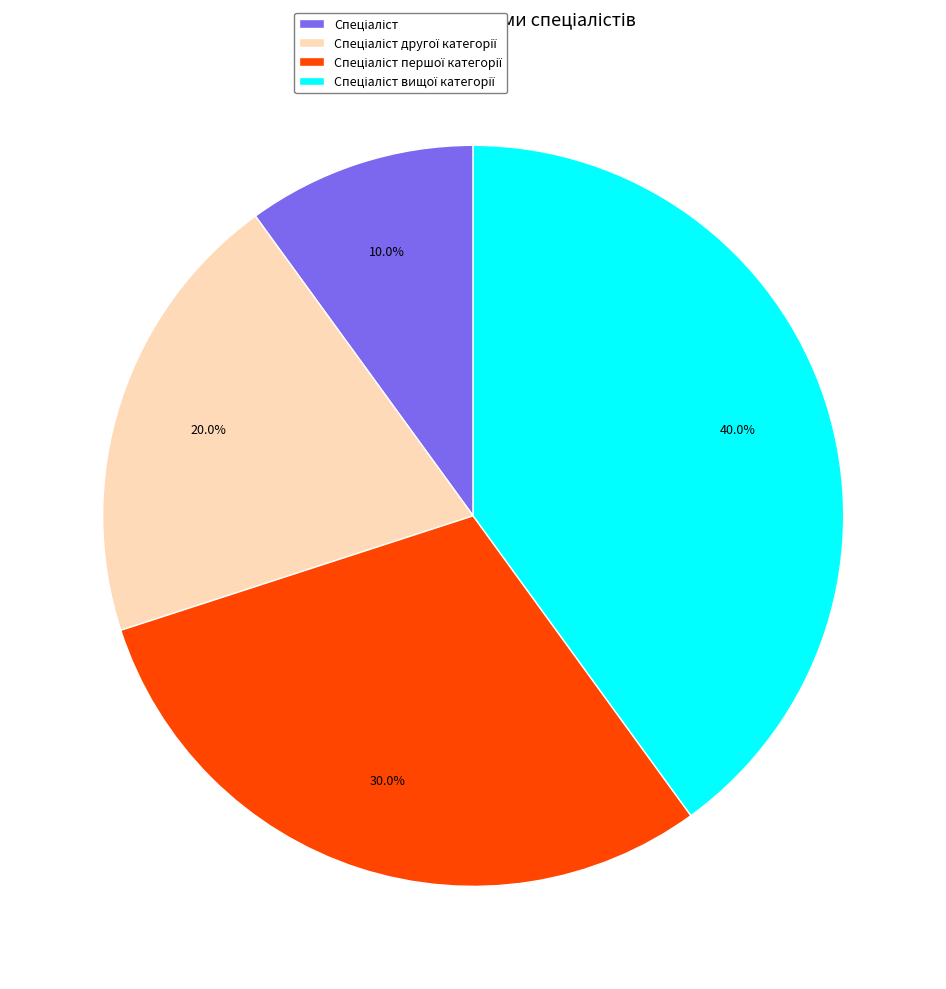

Is there a majority slice in this chart?

No